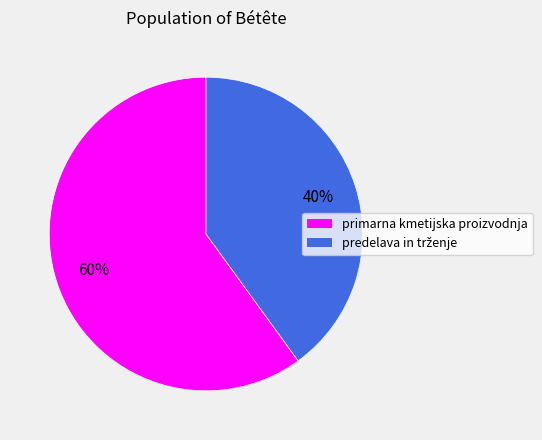

Which category has the biggest portion of the pie?

primarna kmetijska proizvodnja